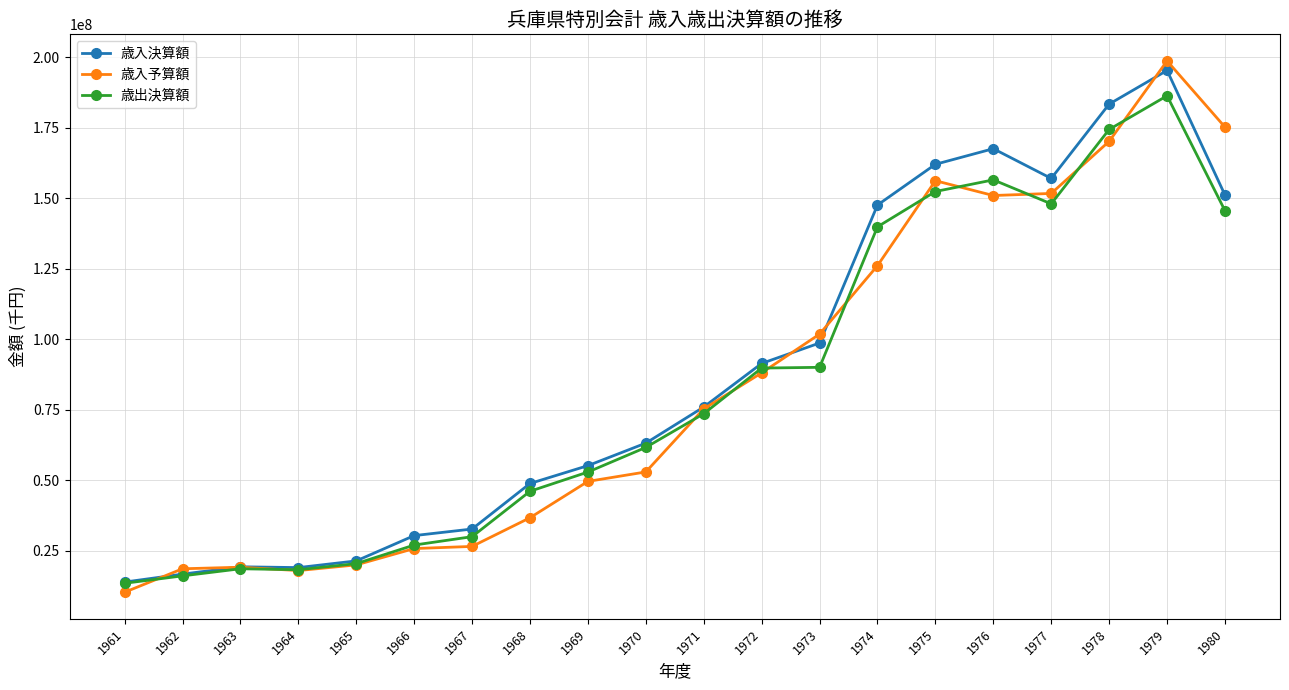

What value does the 歳入予算額 series have at 1980?

175231895